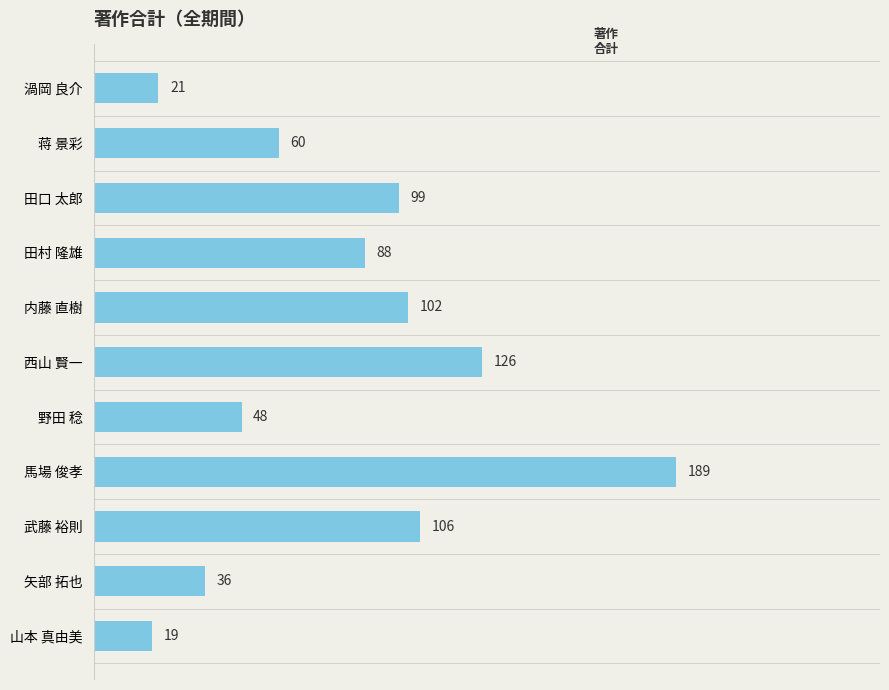

Rank the categories by value from highest to lowest.

馬場 俊孝, 西山 賢一, 武藤 裕則, 内藤 直樹, 田口 太郎, 田村 隆雄, 蒋 景彩, 野田 稔, 矢部 拓也, 渦岡 良介, 山本 真由美